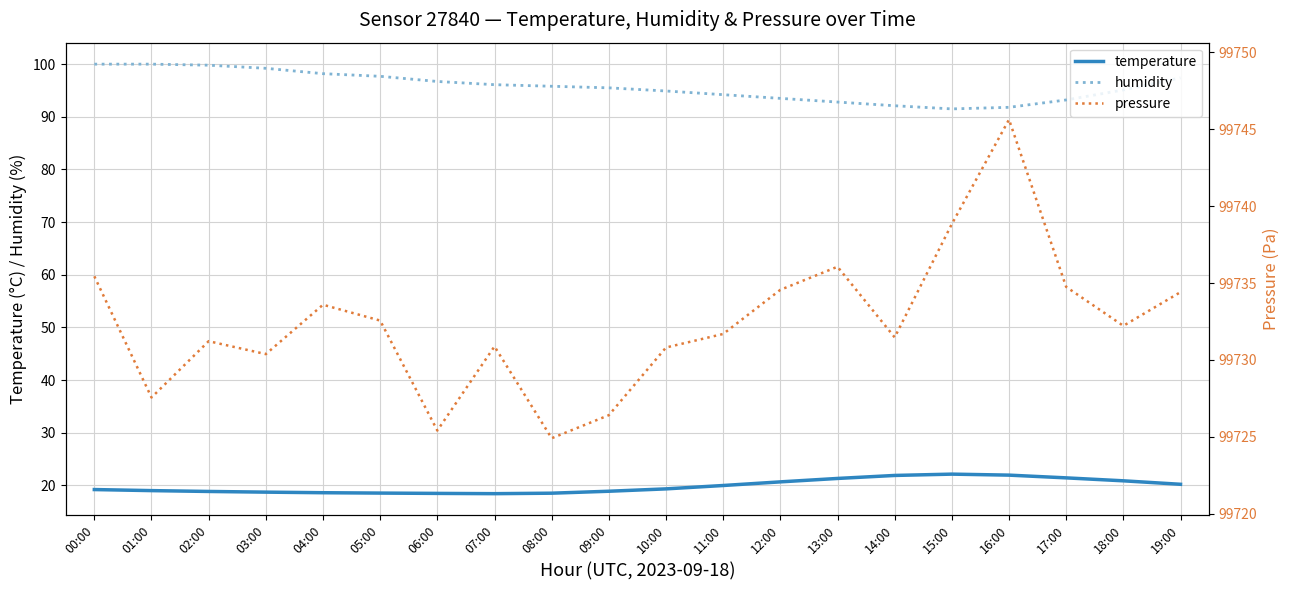

Reading left to right, list all the values displayed in this chart.

temperature: 00:00=19.2	01:00=19.0	02:00=18.9	03:00=18.7	04:00=18.6	05:00=18.5	06:00=18.5	07:00=18.4	08:00=18.5	09:00=18.9	10:00=19.3	11:00=20.0	12:00=20.7	13:00=21.3	14:00=21.9	15:00=22.1	16:00=21.9	17:00=21.4	18:00=20.9	19:00=20.2
humidity: 00:00=100.0	01:00=100.0	02:00=99.8	03:00=99.2	04:00=98.2	05:00=97.7	06:00=96.7	07:00=96.1	08:00=95.8	09:00=95.5	10:00=94.9	11:00=94.2	12:00=93.5	13:00=92.8	14:00=92.1	15:00=91.5	16:00=91.8	17:00=93.2	18:00=95.1	19:00=97.4
pressure: 00:00=99735.4	01:00=99727.6	02:00=99731.2	03:00=99730.4	04:00=99733.6	05:00=99732.6	06:00=99725.4	07:00=99730.9	08:00=99724.9	09:00=99726.4	10:00=99730.8	11:00=99731.7	12:00=99734.6	13:00=99736.1	14:00=99731.5	15:00=99738.8	16:00=99745.6	17:00=99734.8	18:00=99732.2	19:00=99734.4